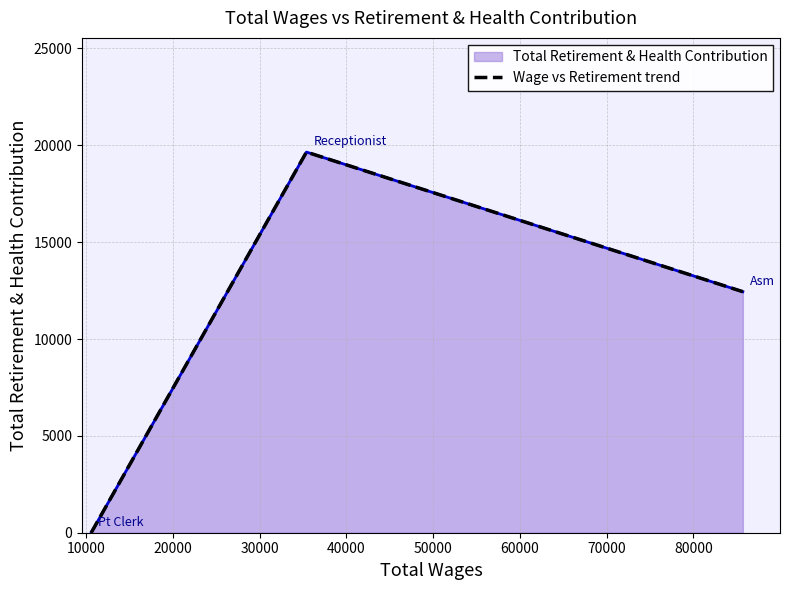

What is the greatest value displayed?

19652